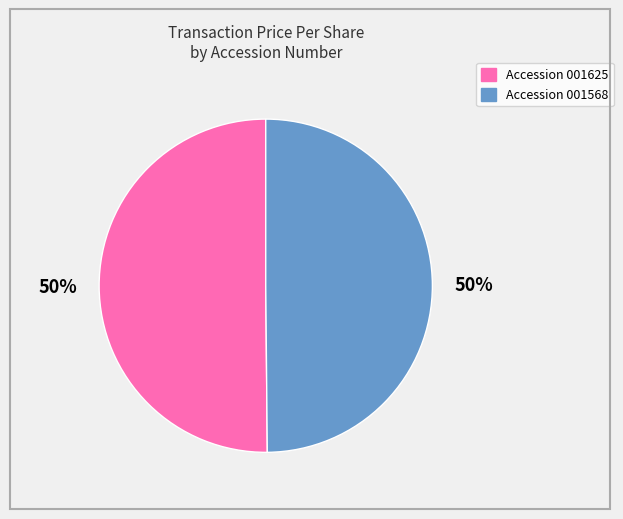

To the nearest percent, what is the average slice percentage?

50%